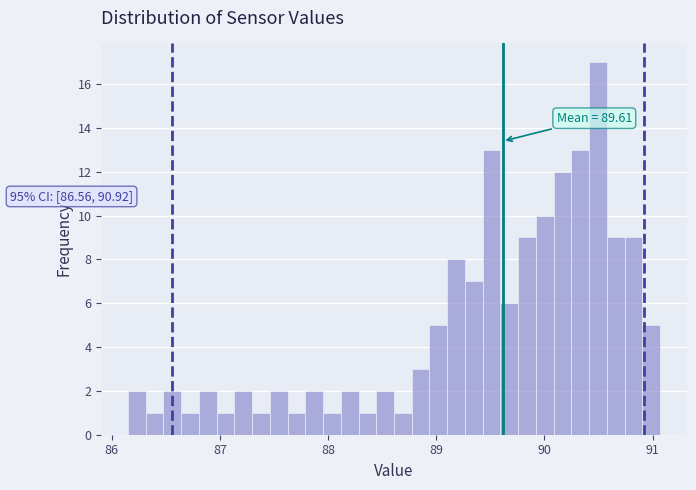

Around what value on the x-axis is the tallest bar? Give the approximate position of its centre, as read against the axis.

90.5